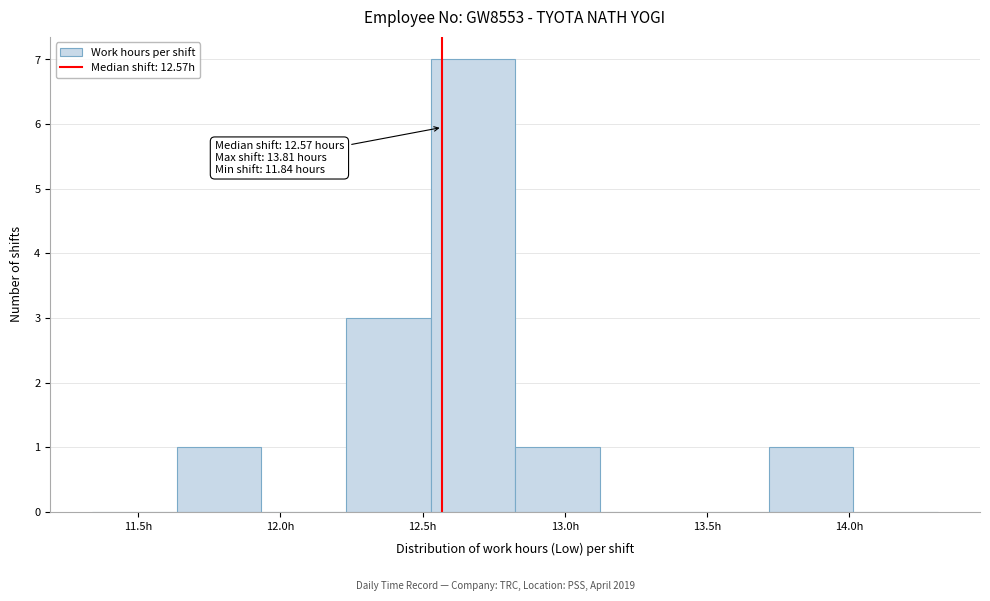

Over which range of the x-axis is the bar tallest?

12.55 to 12.85